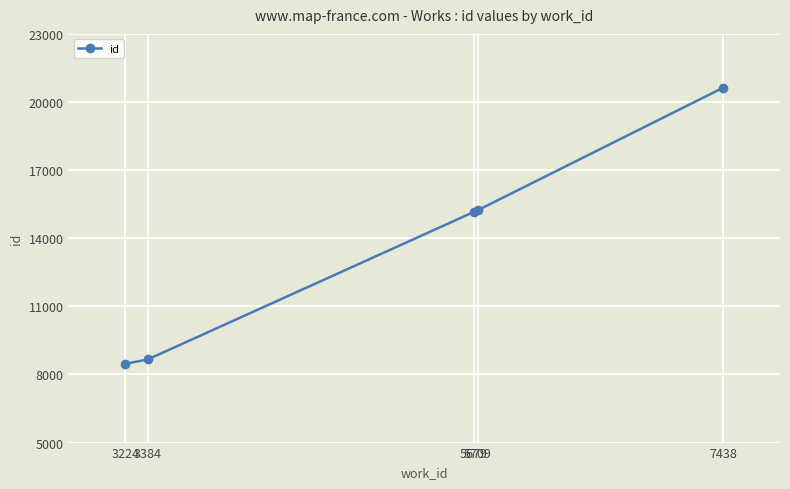

What is the average value?

13631